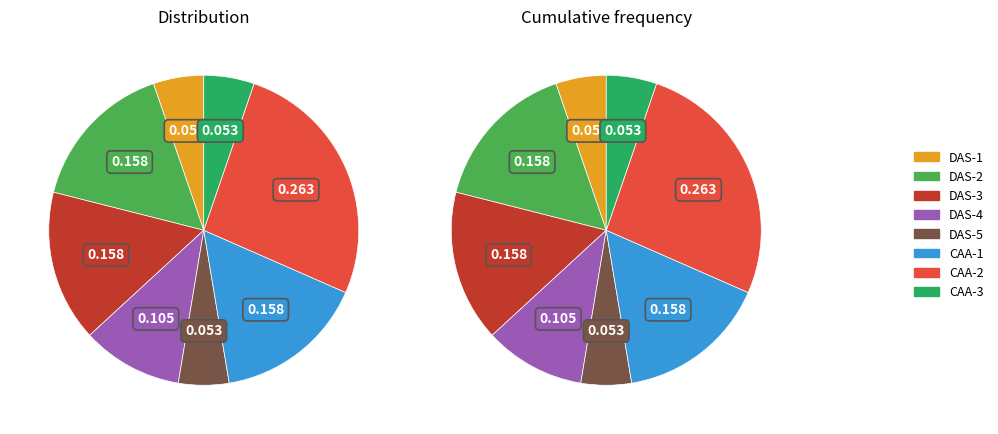

To the nearest percent, what is the combined percentage of DAS-1 and DAS-2?

21%